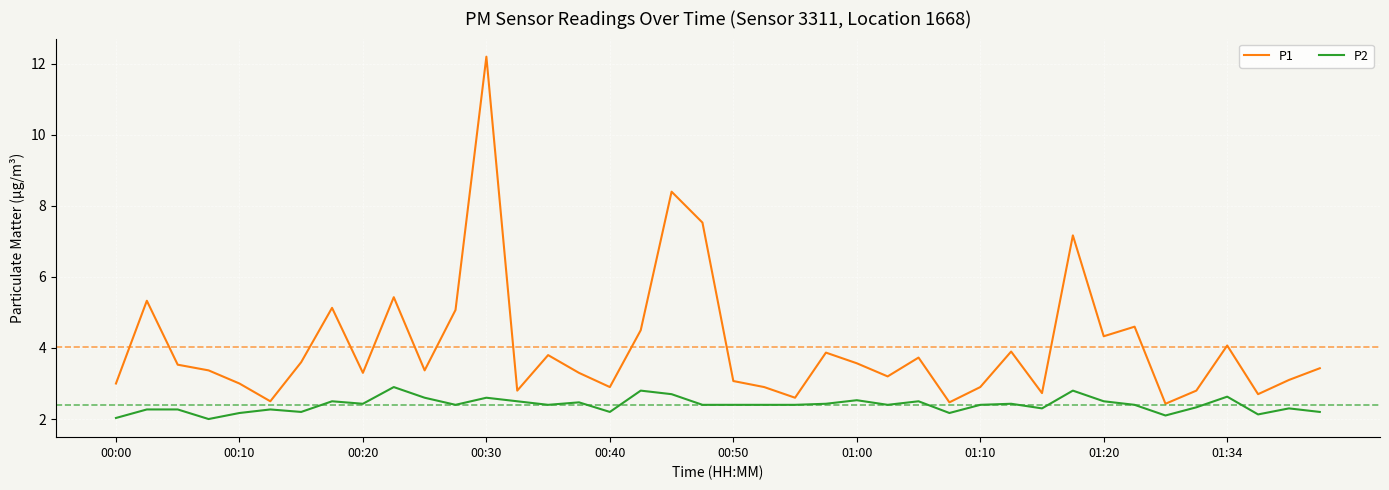

What is the smallest value displayed?

2.0